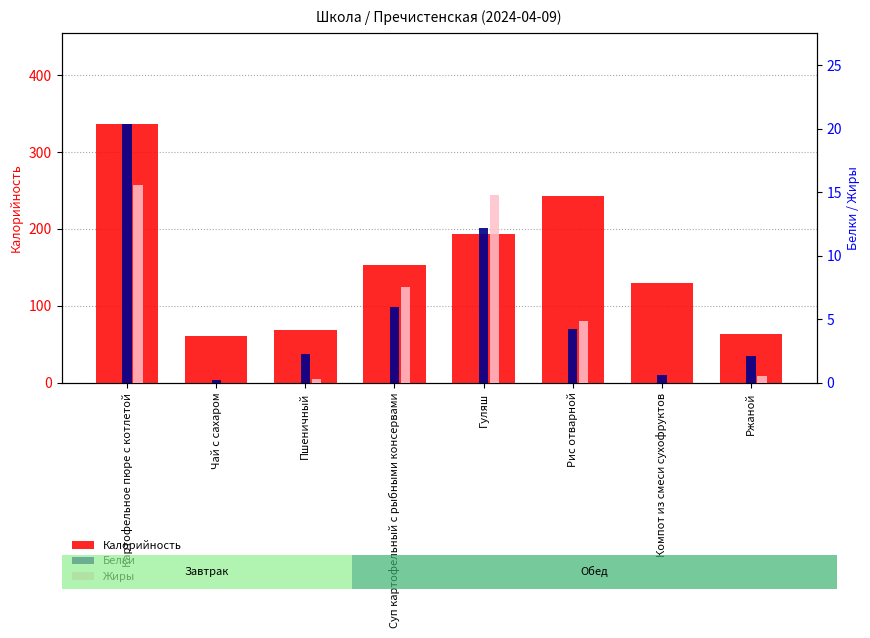

What are all the series names shown in the legend?

Калорийность, Белки, Жиры